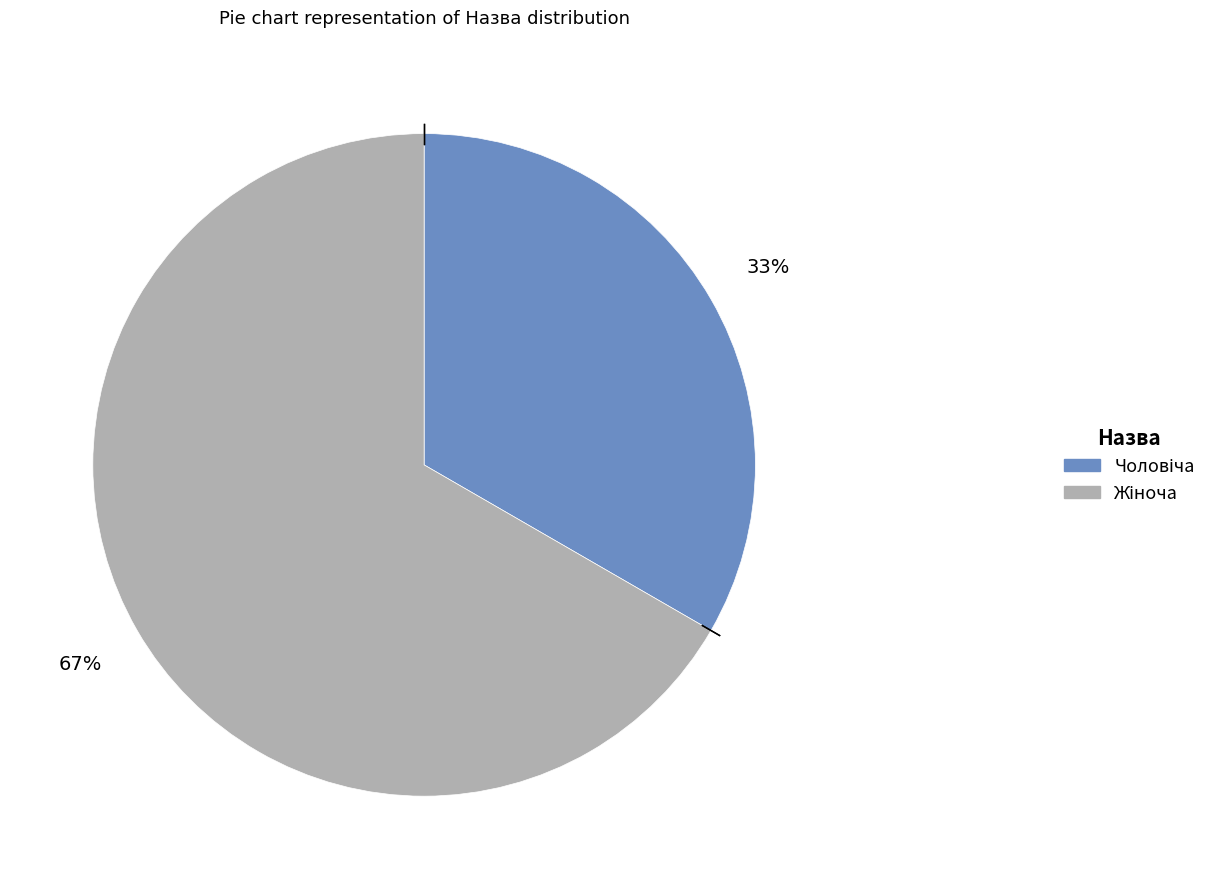

To the nearest percent, what is the average slice percentage?

50%